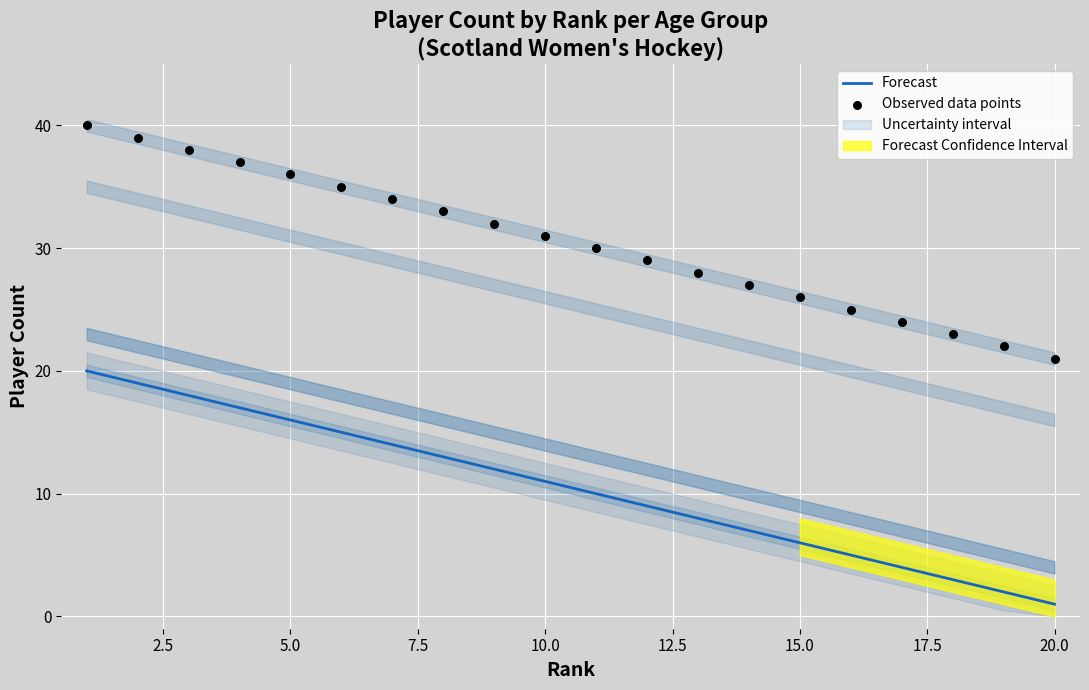

Which series has the widest spread of Y values?

Forecast